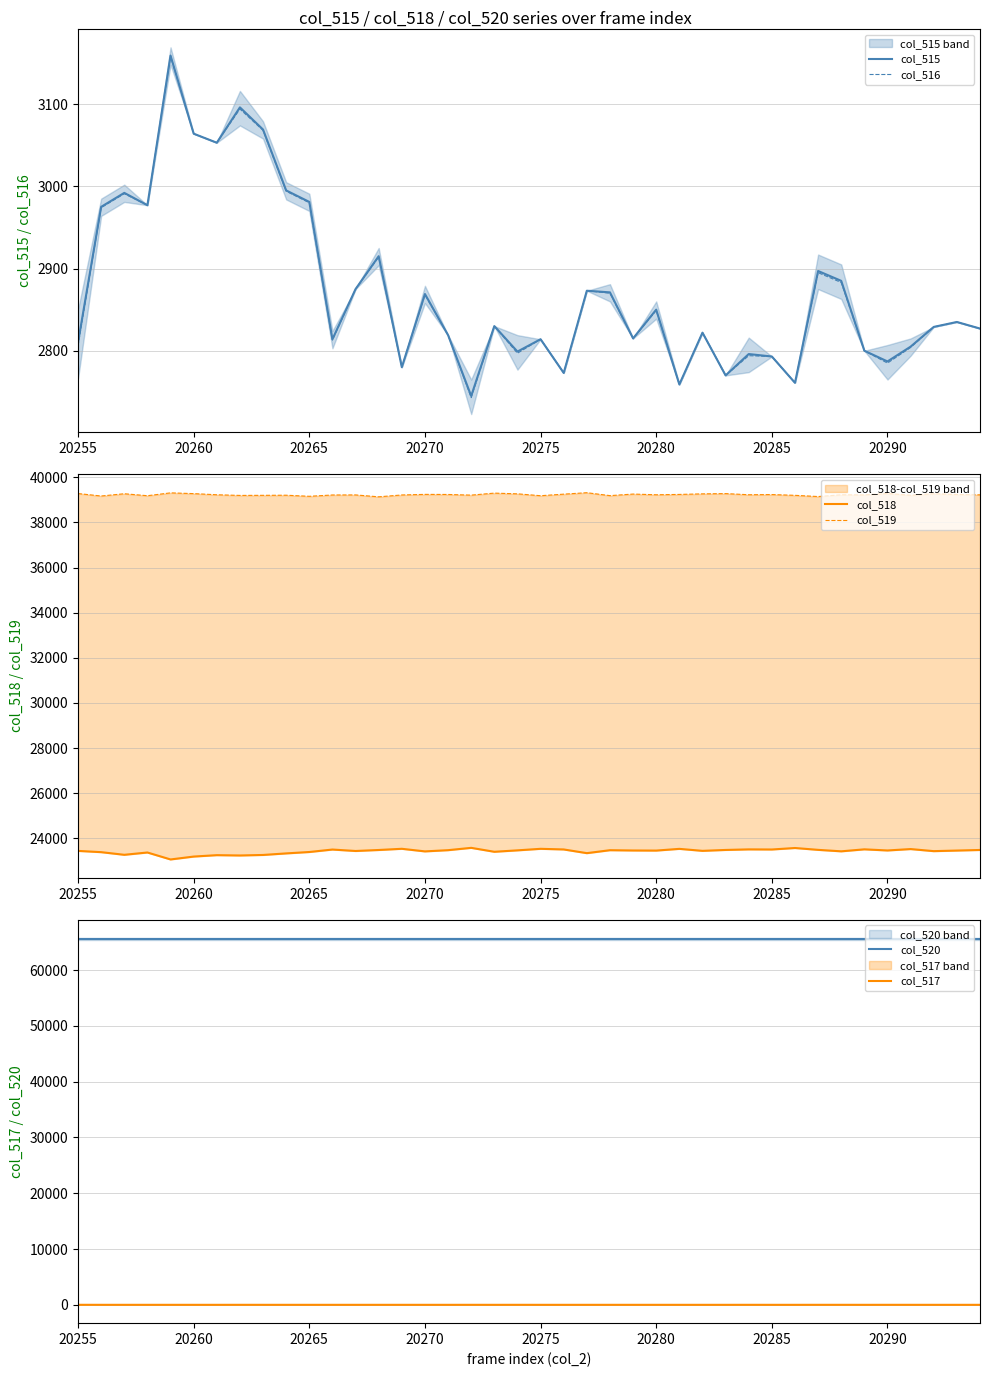

Count the number of categories in the chart.

40